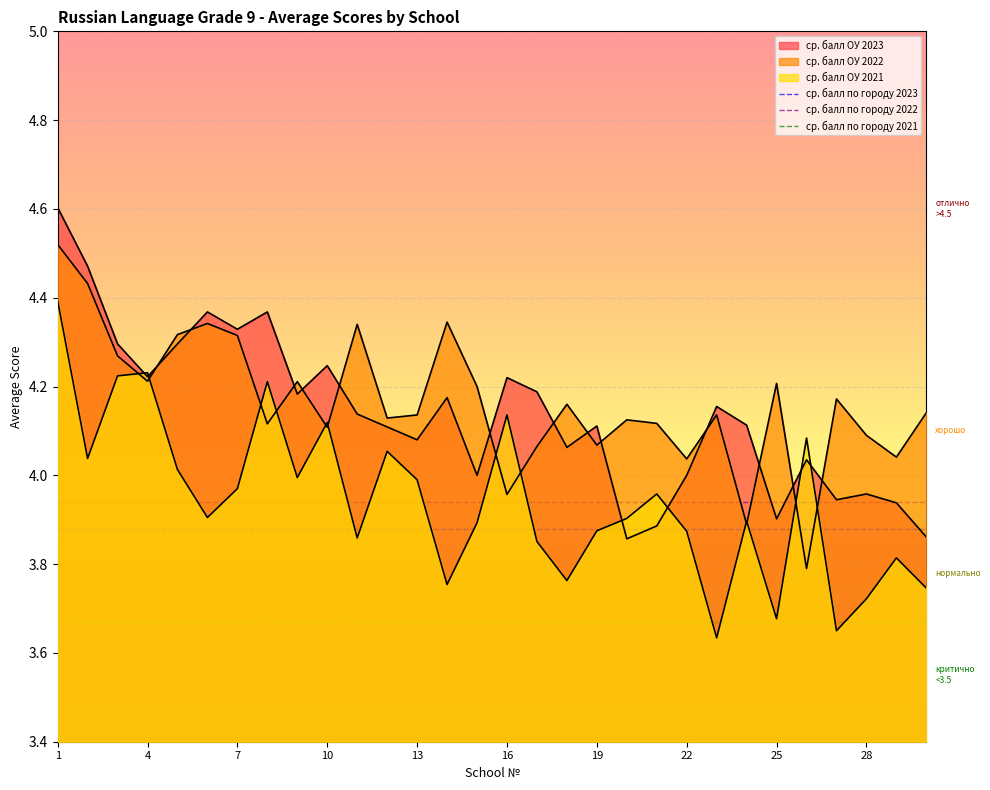

List the series in order of their overall mean, highest first.

ср. балл по городу 2022, ср. балл по городу 2023, ср. балл по городу 2021